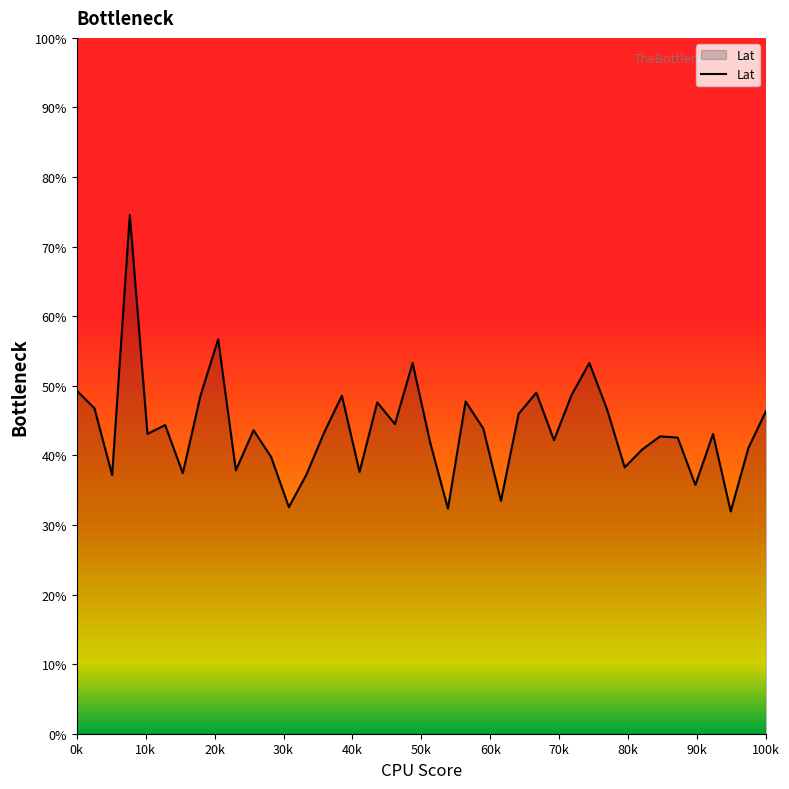

What is the greatest value displayed?

74.6